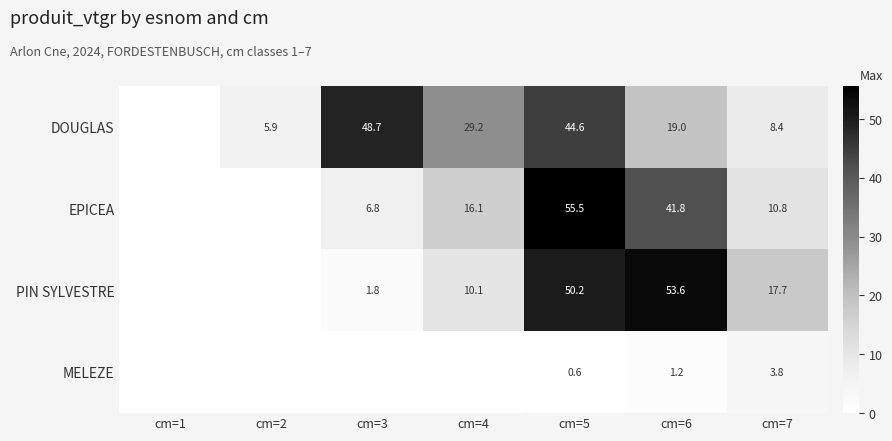

Which series has the largest total across all categories?

DOUGLAS